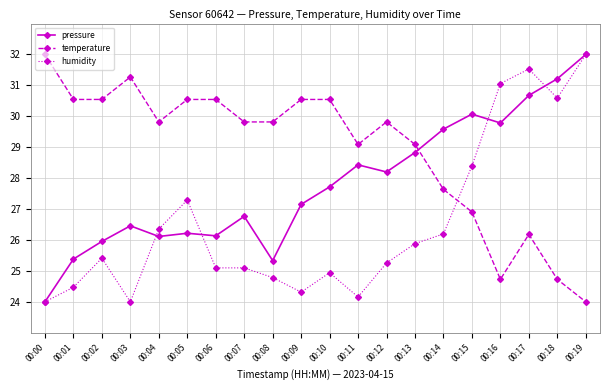

How many data points in temperature are above 29?

14